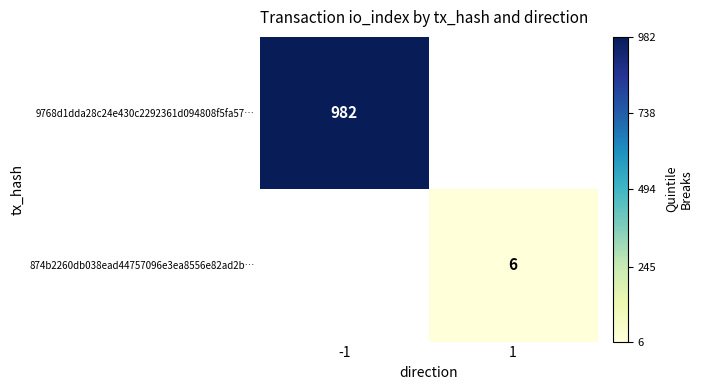

Is it true that 9768d1dda28c24e430c2292361d094808f5fa57… equals 982 at -1?

True